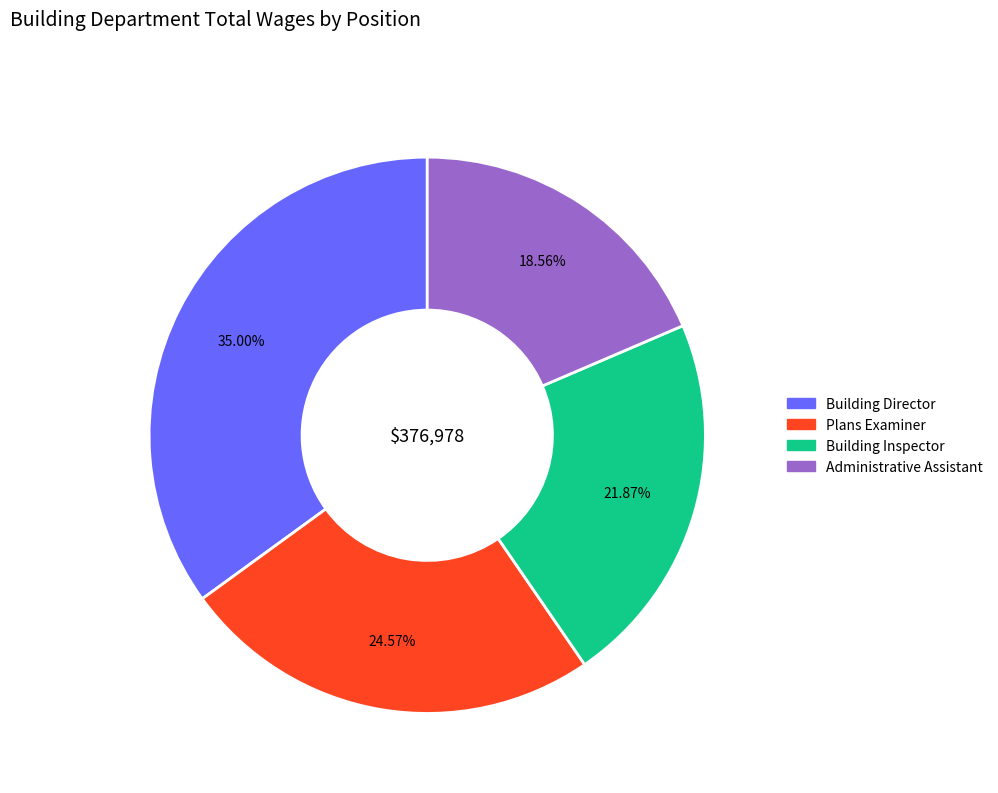

Count the number of slices in the pie.

4